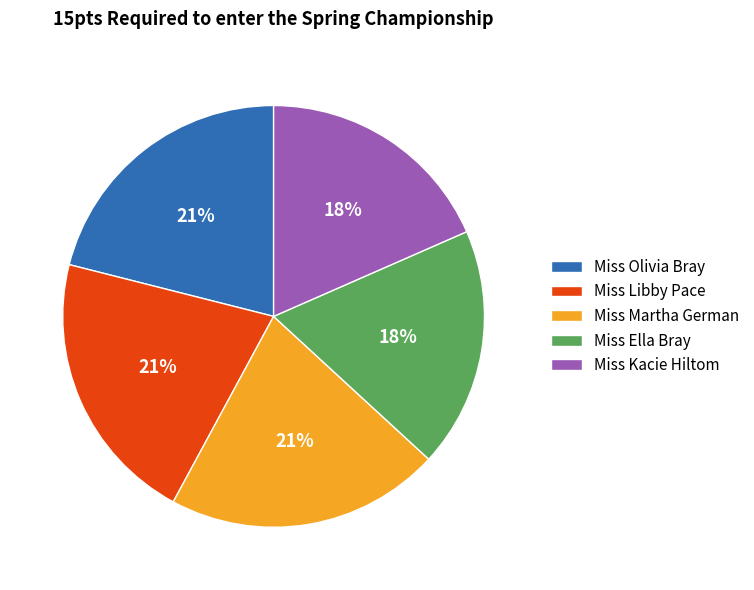

Combined, do Miss Ella Bray and Miss Kacie Hiltom account for over 50%?

No